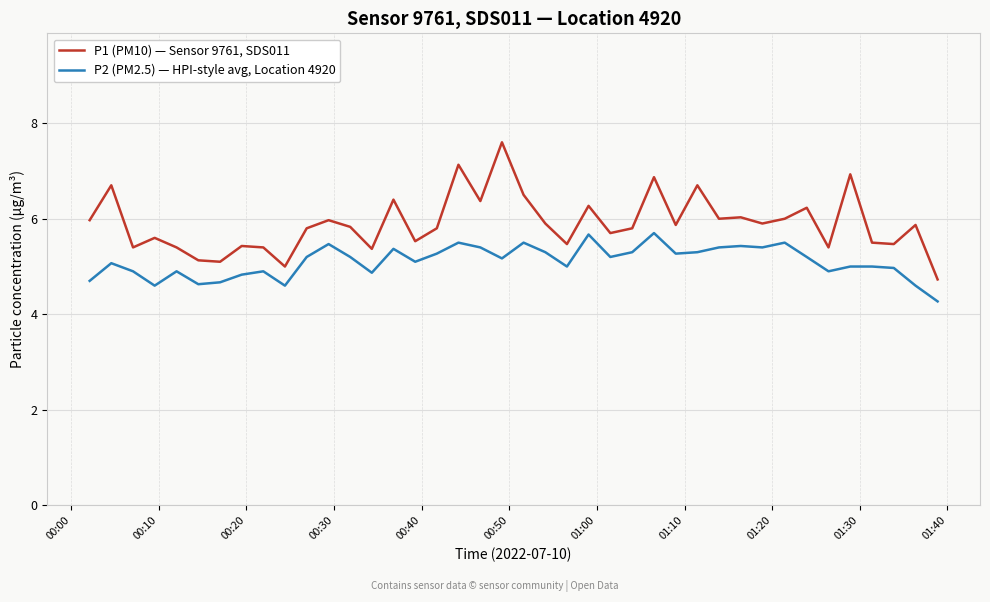

What is the minimum value shown in the chart?

4.3